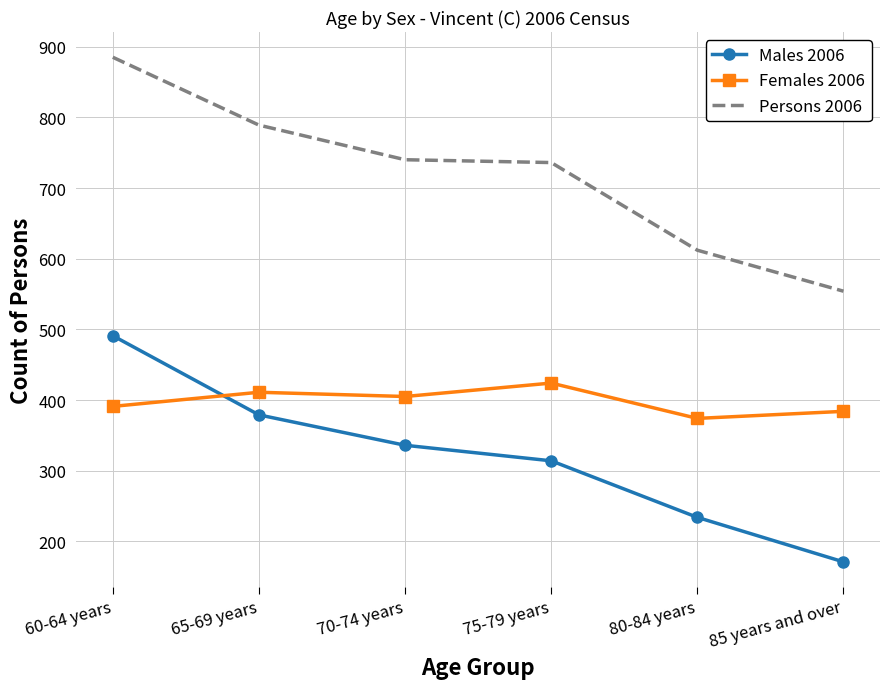

What is the difference between the Males 2006 values at 85 years and over and 65-69 years?

208